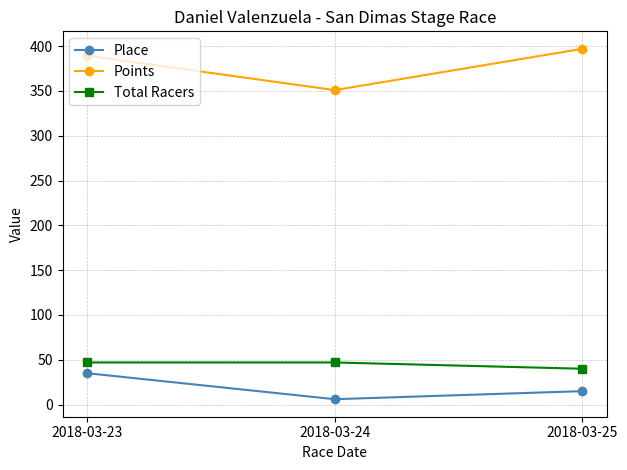

Reading left to right, extract all data points from this chart.

Place: 2018-03-23=35.0	2018-03-24=6.0	2018-03-25=15.0
Points: 2018-03-23=389.2	2018-03-24=350.8	2018-03-25=396.9
Total Racers: 2018-03-23=47.0	2018-03-24=47.0	2018-03-25=40.0